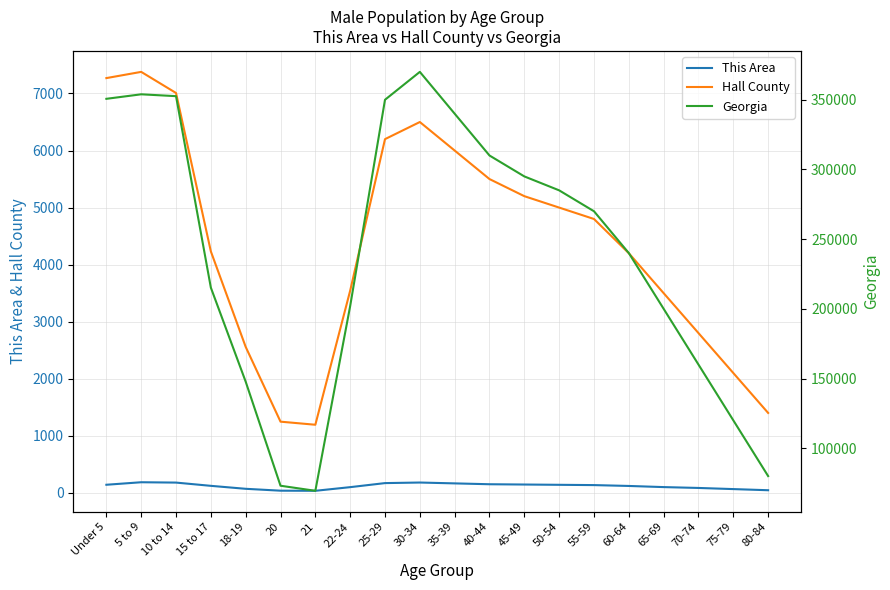

What is the label of the 16th point from the left?

60-64